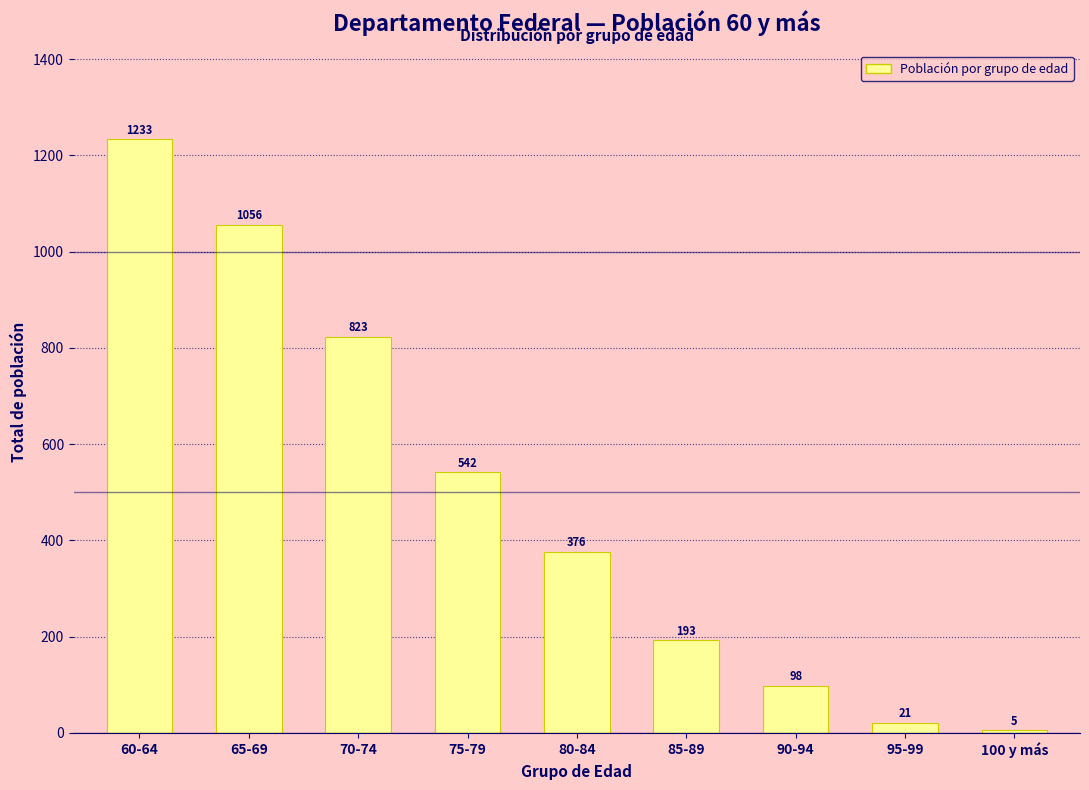

Reading left to right, list all the values displayed in this chart.

1233	1056	823	542	376	193	98	21	5